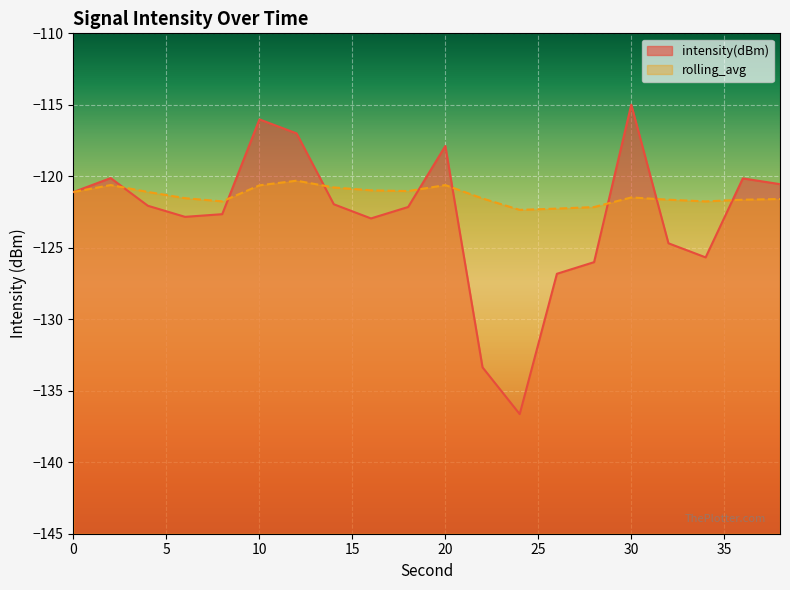

What is the approximate value of rolling_avg at 32?

-121.6